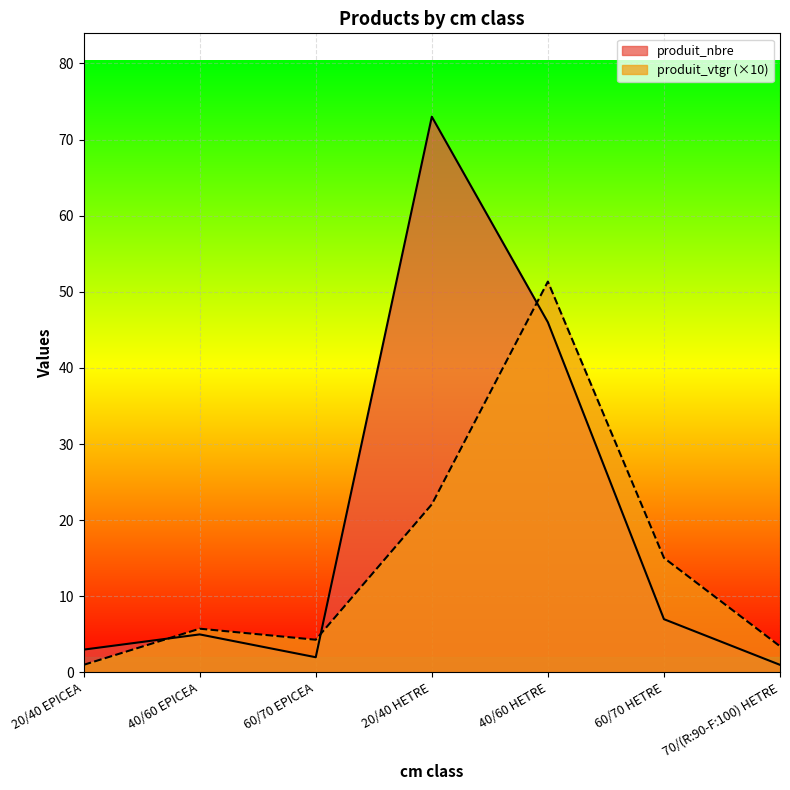

What are all the series names shown in the legend?

produit_nbre, produit_vtgr (×10)